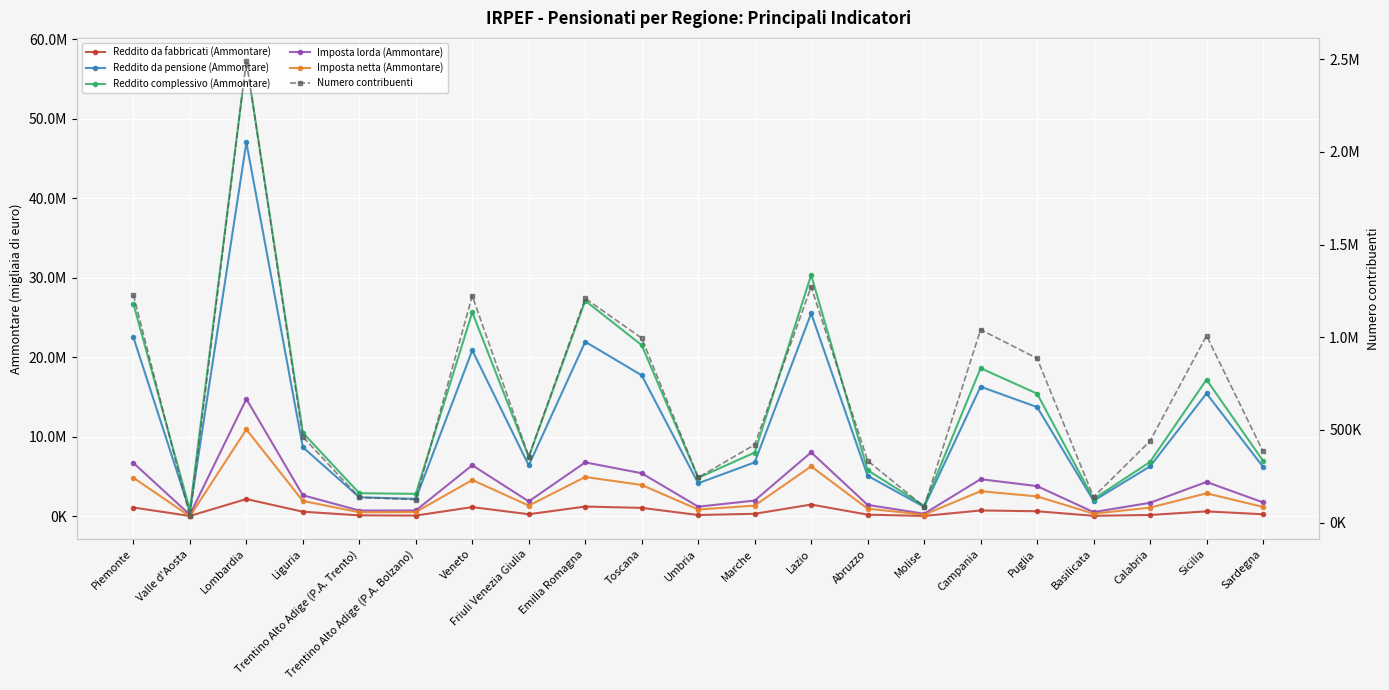

Which category has the lowest value across all series?

Valle d'Aosta